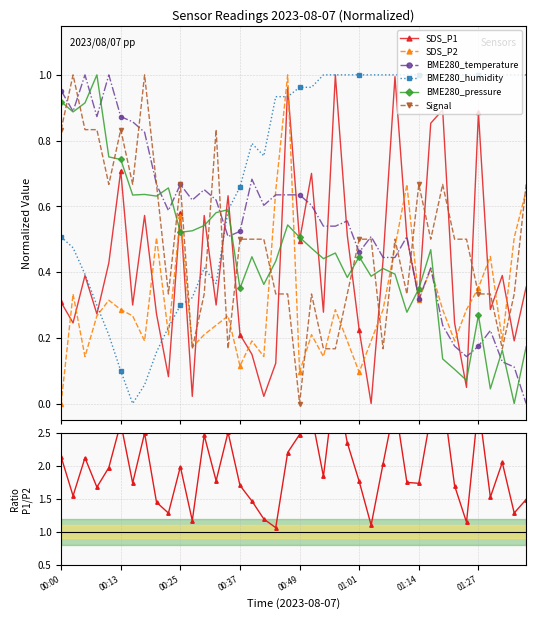

What is the average value of the BME280_humidity series?

0.7